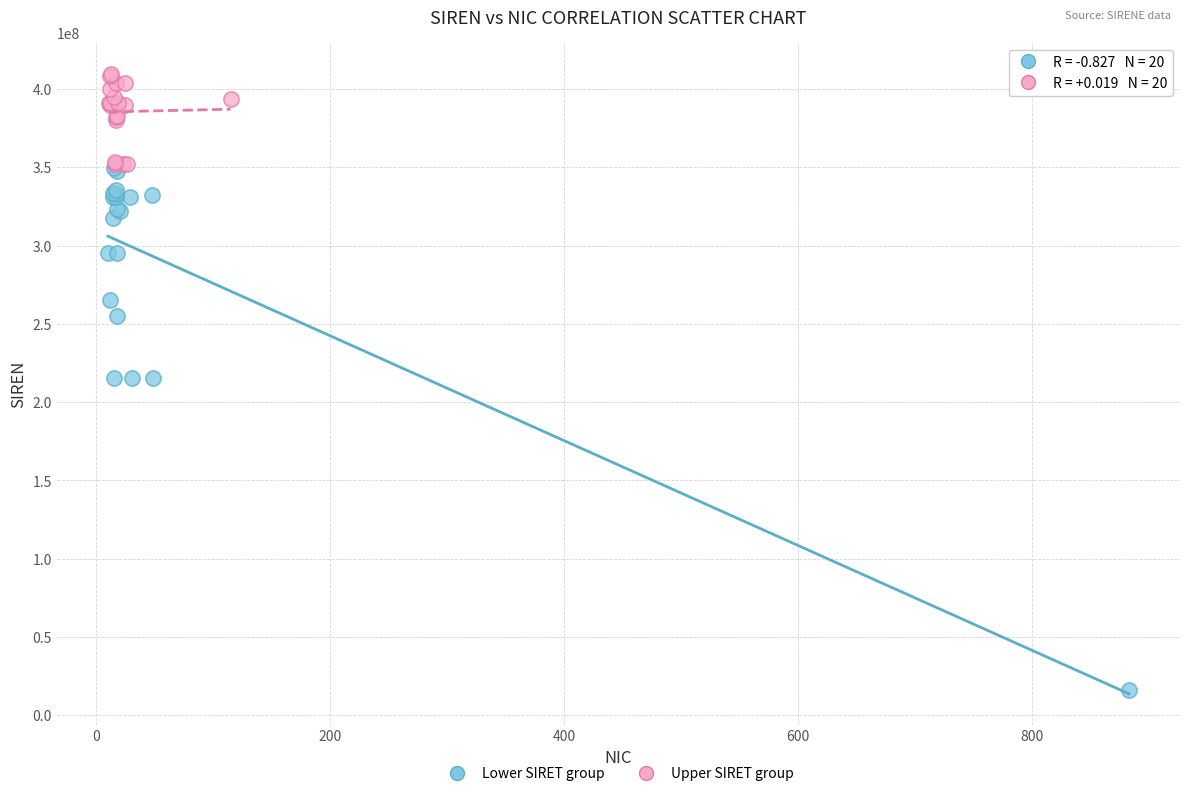

Which series contains the highest Y value?

Upper SIRET group